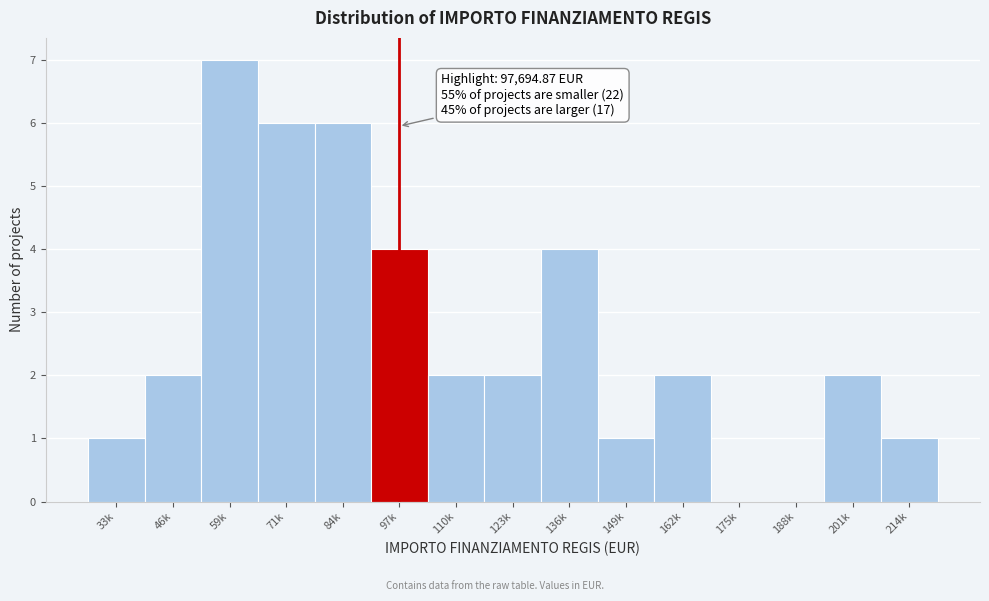

Reading left to right, transcribe all the data shown in this chart.

33k=1	46k=2	59k=7	71k=6	84k=6	97k=4	110k=2	123k=2	136k=4	149k=1	162k=2	175k=0	188k=0	201k=2	214k=1